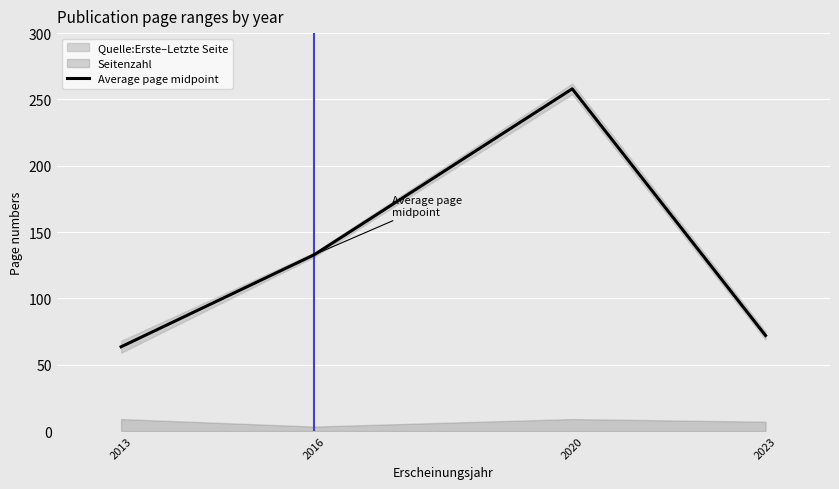

What is the difference between the maximum and minimum values?

194.5